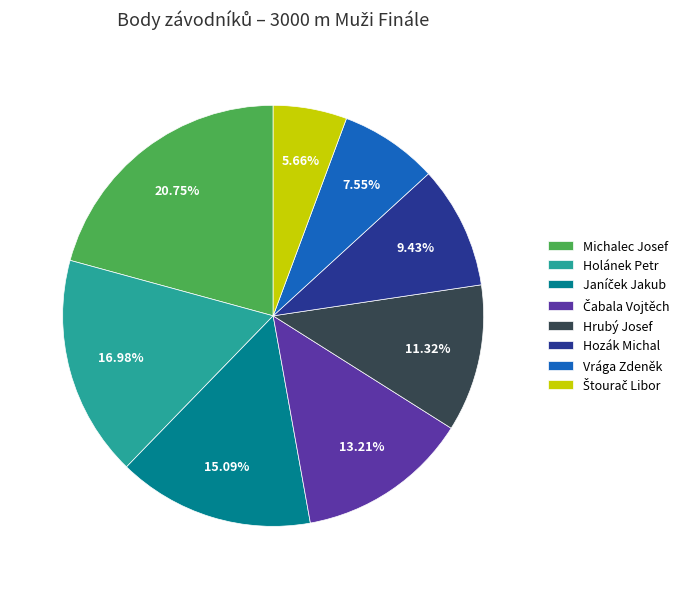

To the nearest percent, what is the combined percentage of Michalec Josef and Holánek Petr?

38%